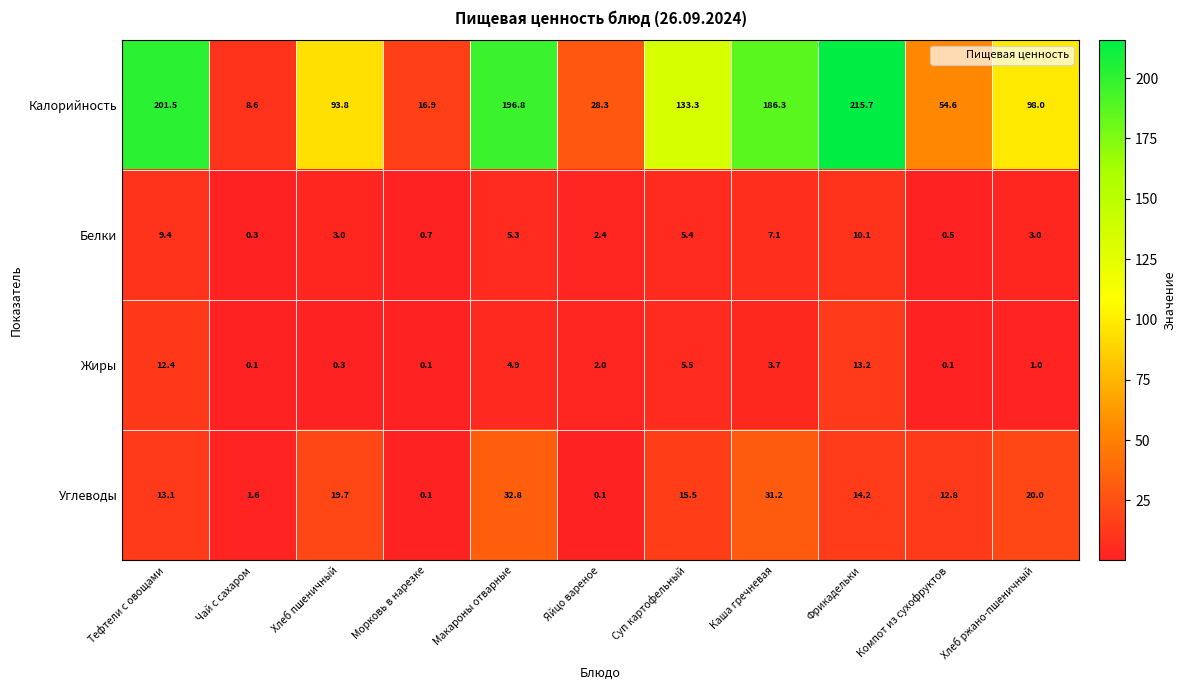

List the series in order of their peak value, highest first.

Калорийность, Углеводы, Жиры, Белки